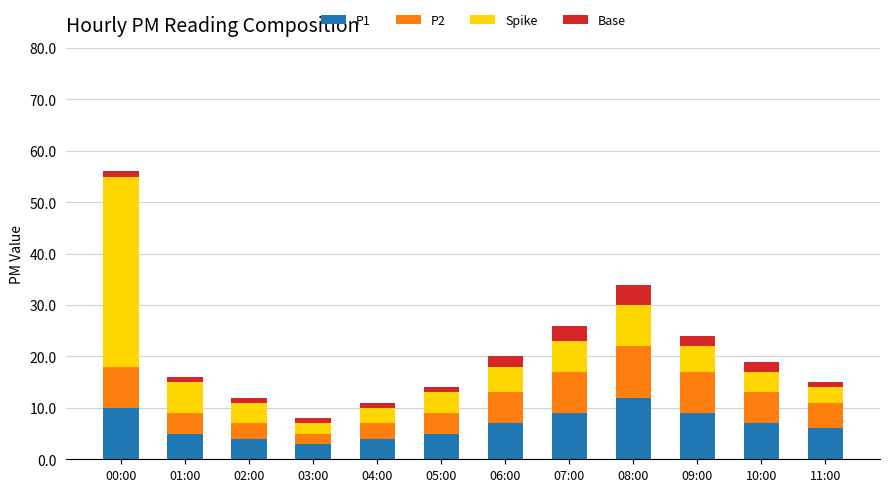

At which category is the sum across all series the highest?

00:00